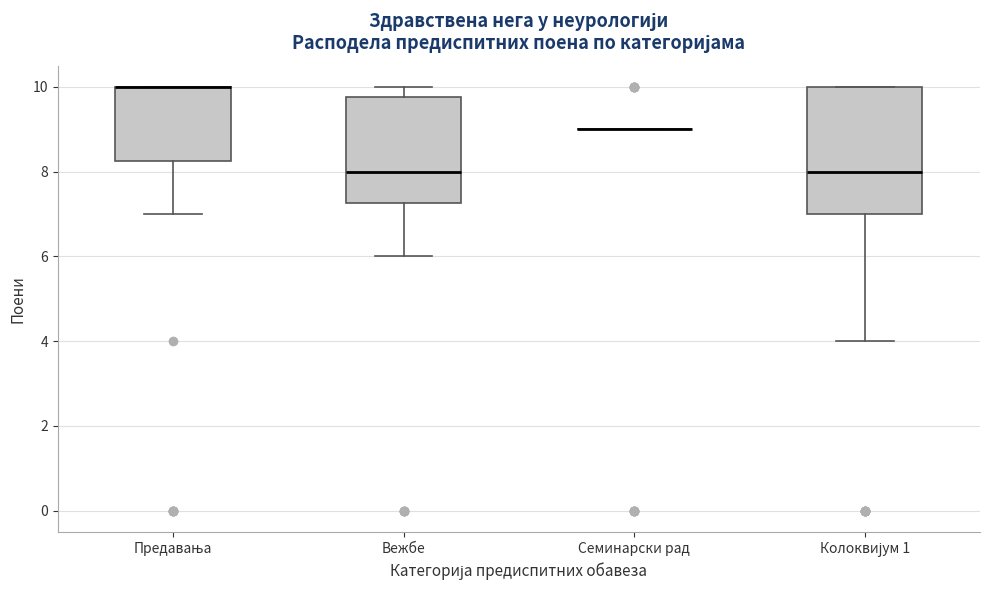

Comparing the boxes themselves (not the whiskers), which one is the tallest?

Колоквијум 1